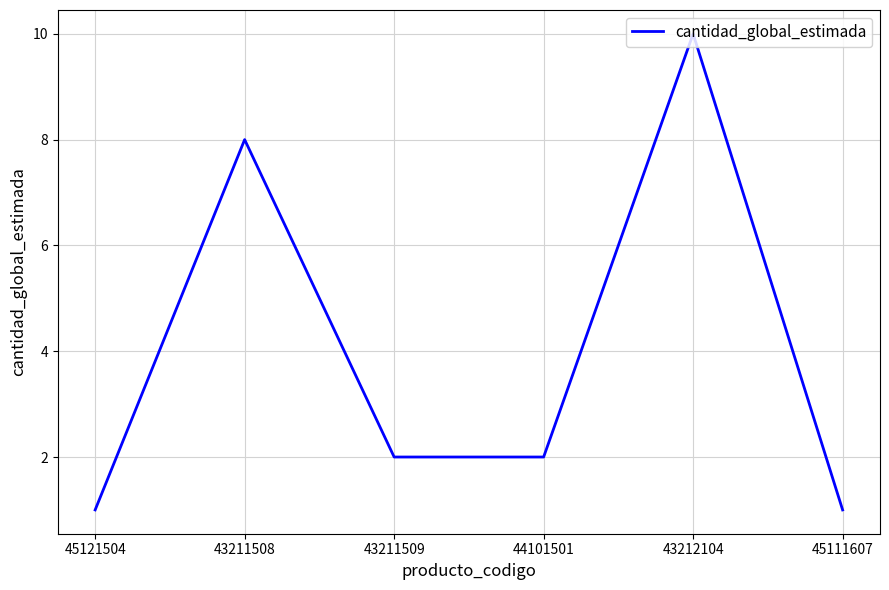

What is the sum of the values at 43212104 and 45121504?

11